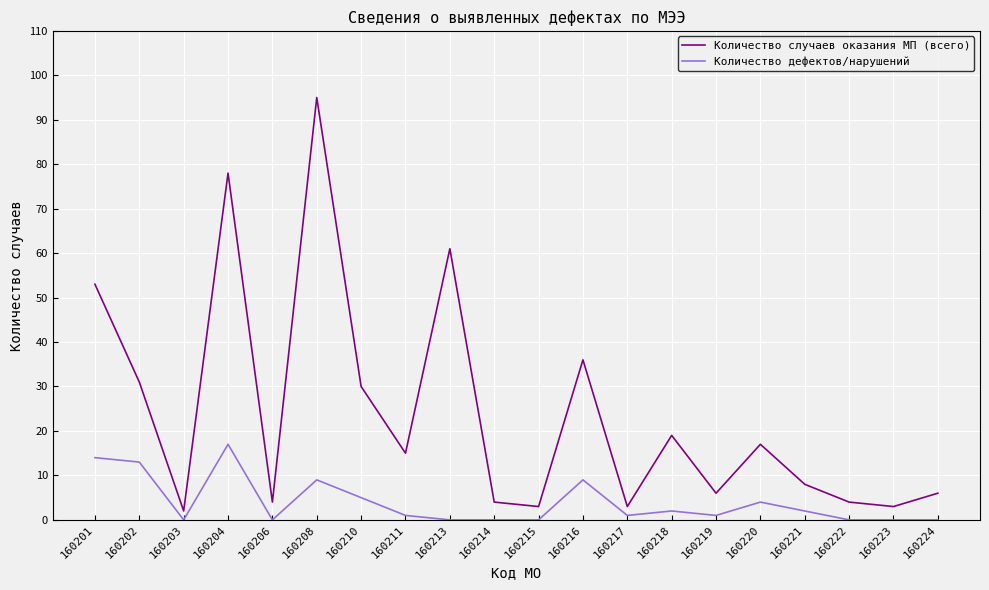

The value of Количество дефектов/нарушений at 160216 is 9. True or false?

True